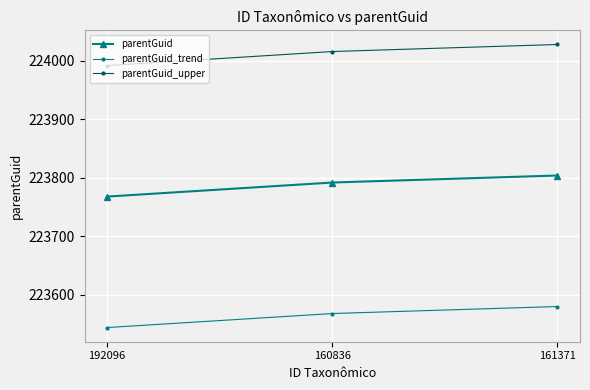

The value of parentGuid at 192096 is 223768.0. True or false?

True